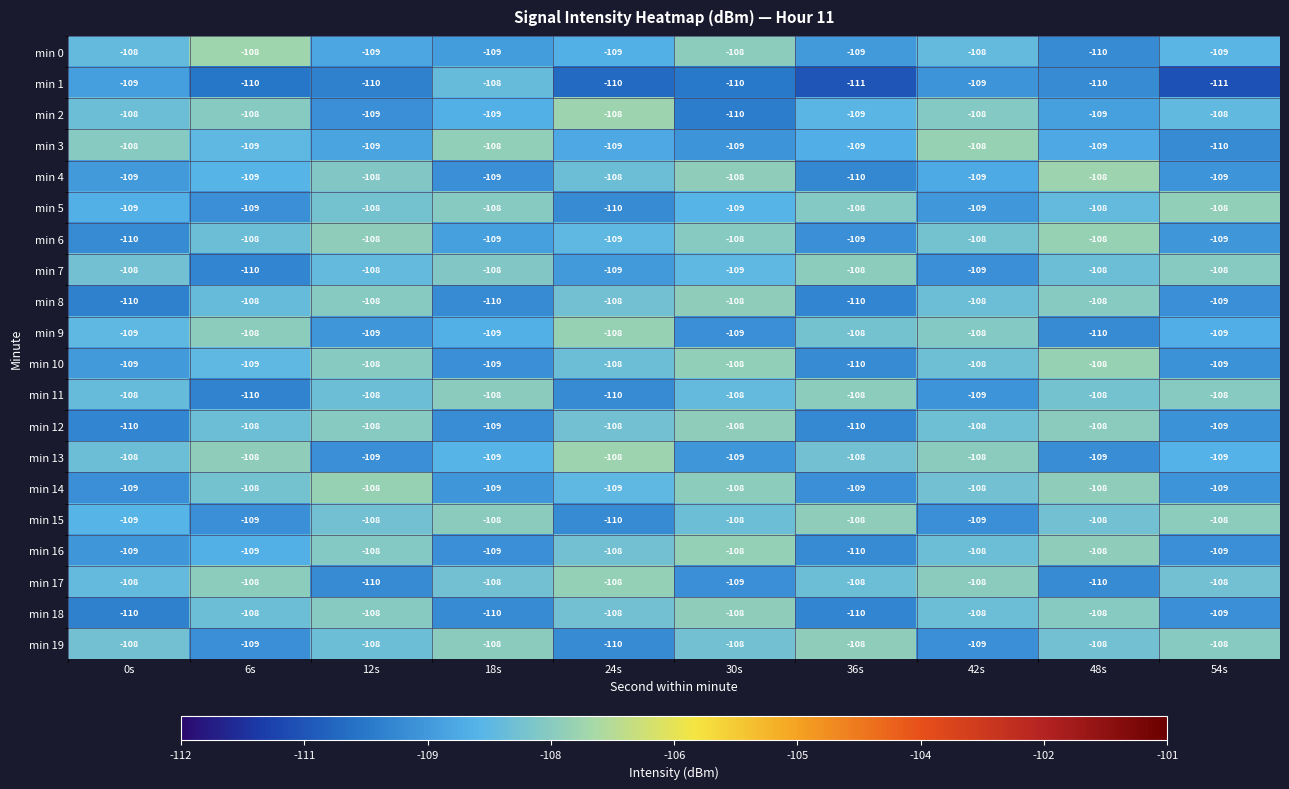

What is the total value across all series at 0s?

-2176